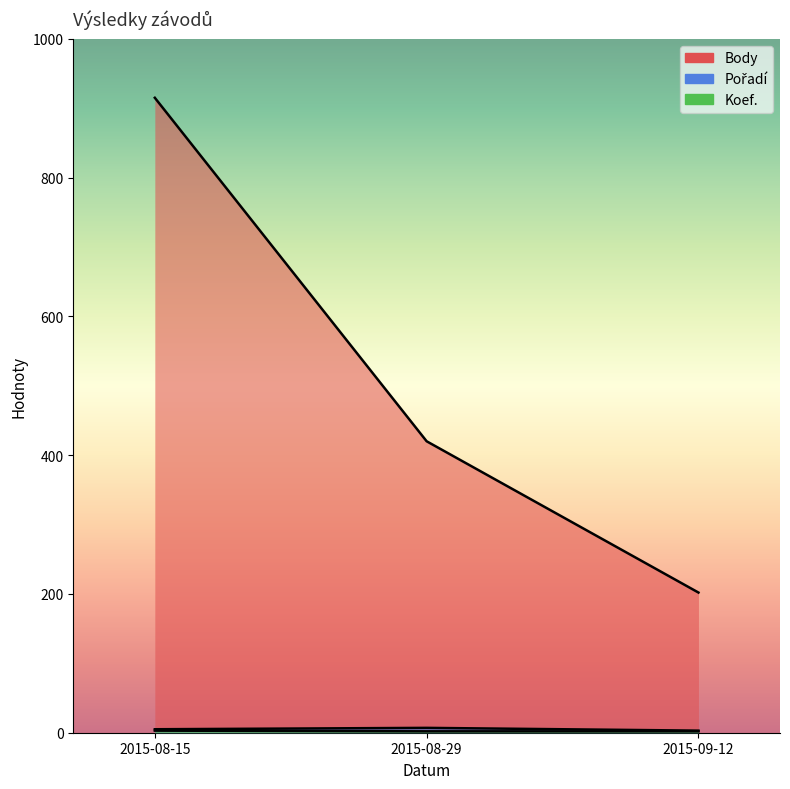

What is the smallest value displayed?

2